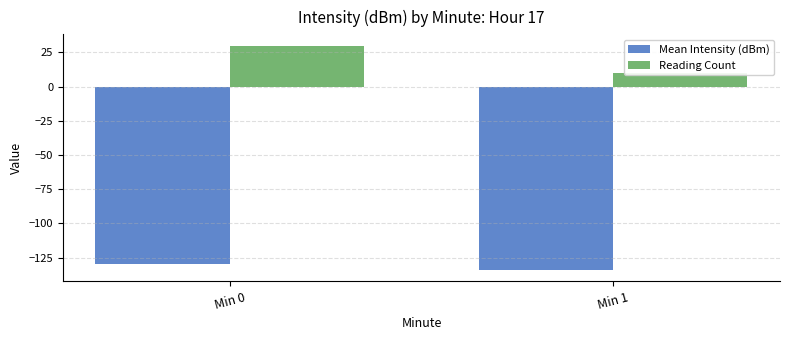

The value of Mean Intensity (dBm) at Min 0 is -206.8. True or false?

False